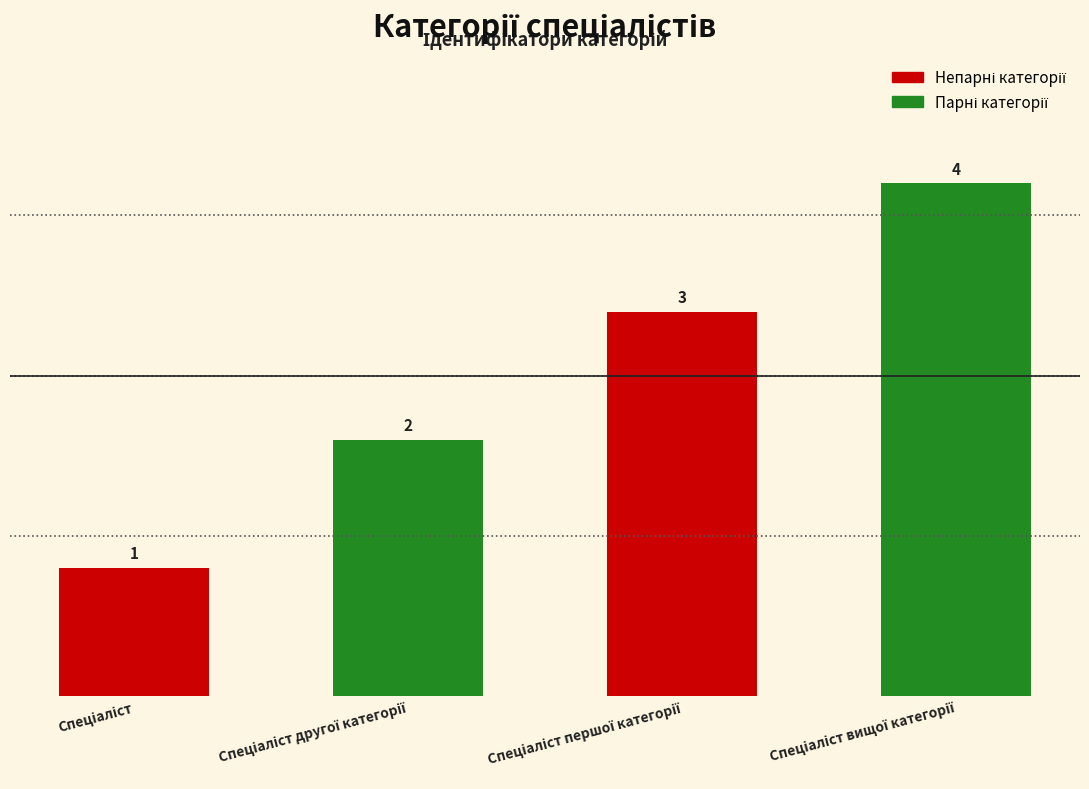

How many values are between 2 and 4?

3